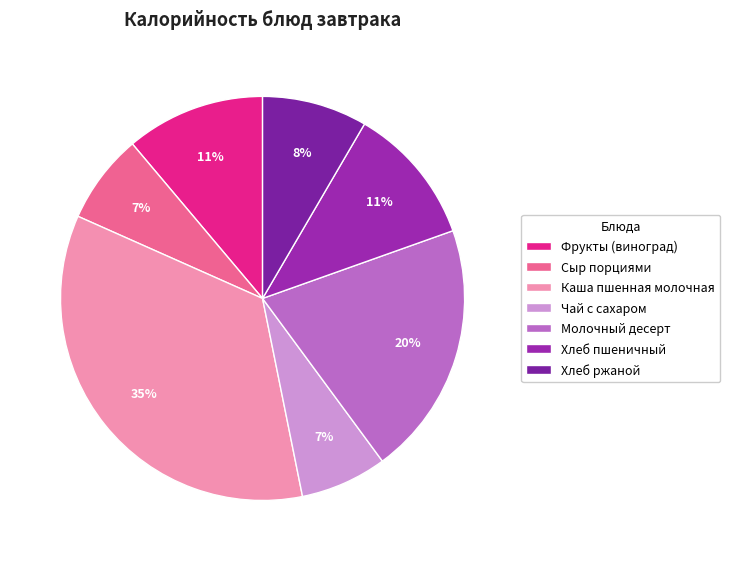

How many segments does this pie chart have?

7